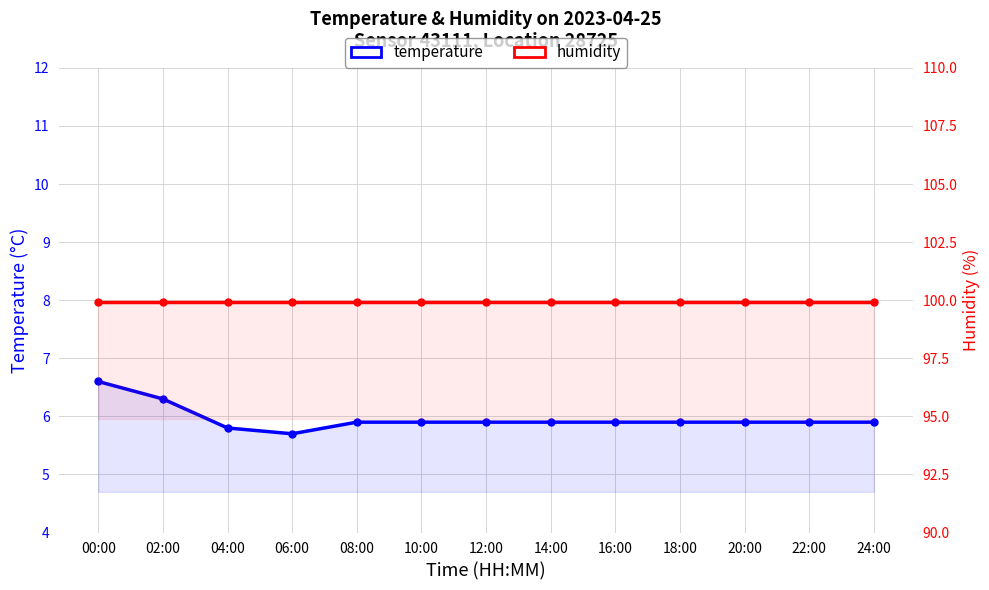

Is the value of temperature at 18:00 greater than the value of humidity at 14:00?

No